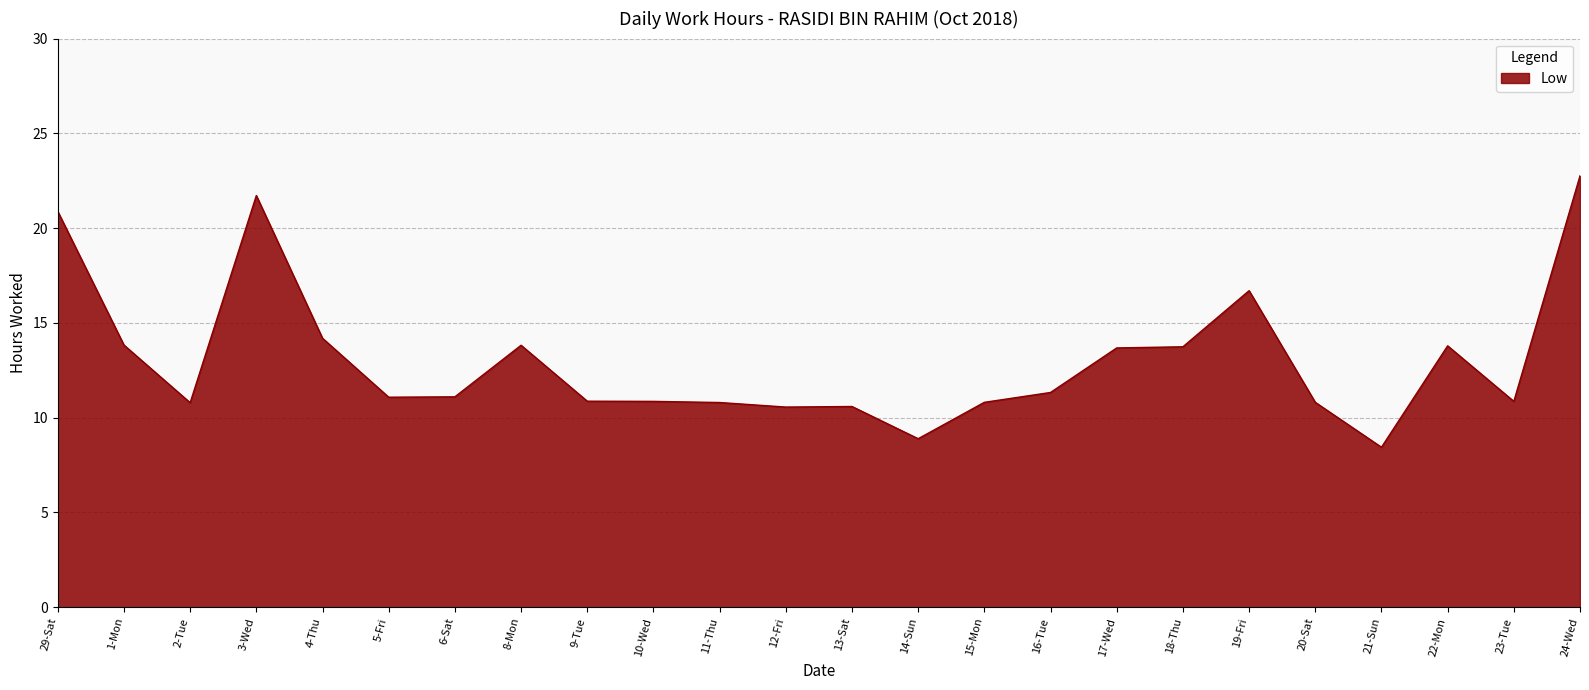

Read the value at 4-Thu.

14.2